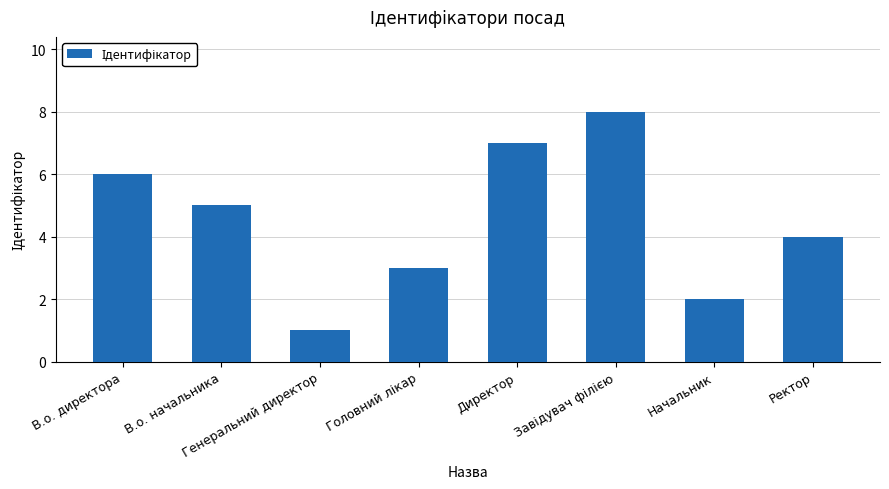

What is the sum of the values at В.о. начальника and В.о. директора?

11